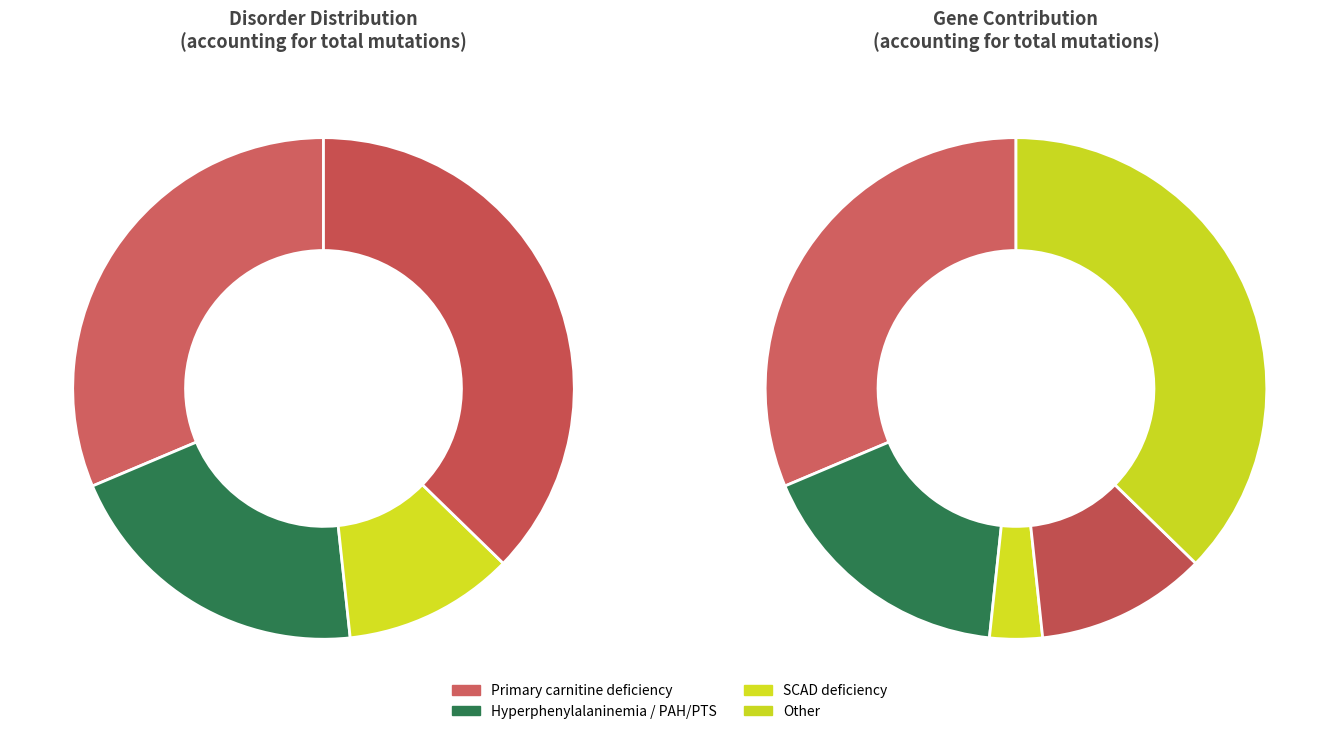

What is the total percentage of Primary carnitine deficiency and Hyperphenylalaninemia?

51.7%